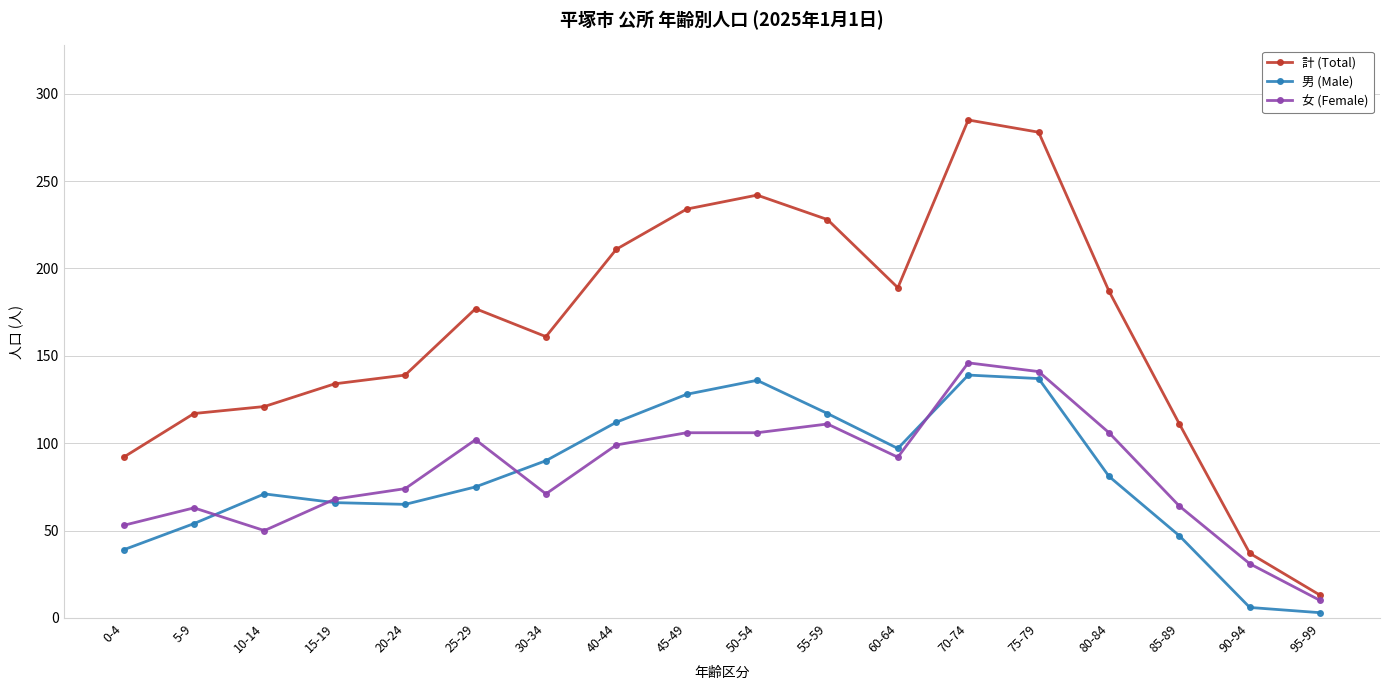

What is the highest value of the 計 (Total) series?

285